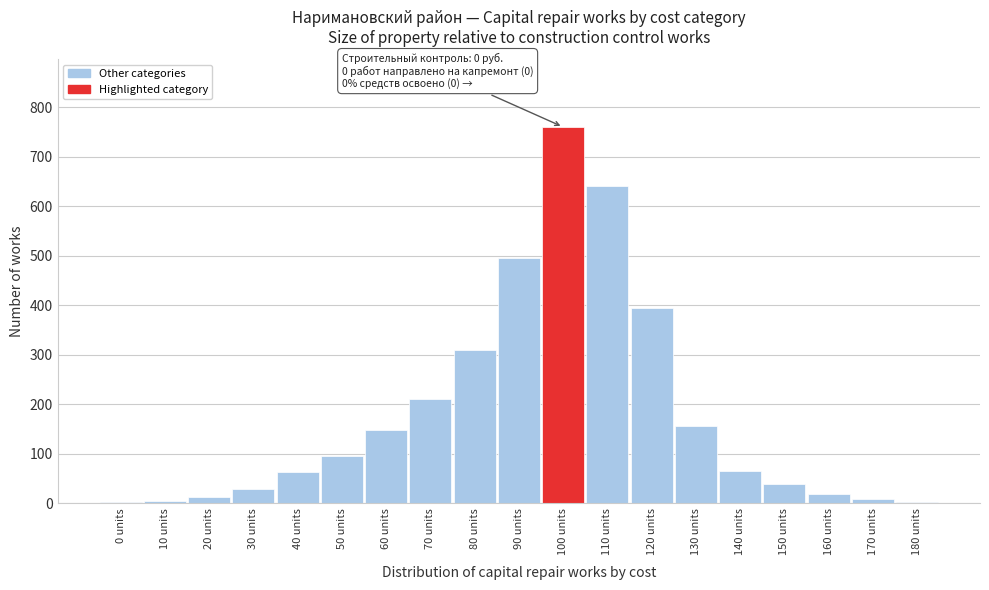

What is the sum of all values?

3449